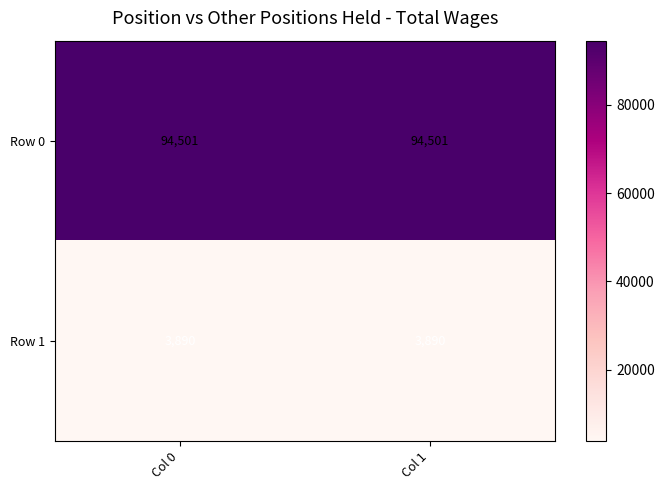

What is the minimum value shown in the chart?

3890